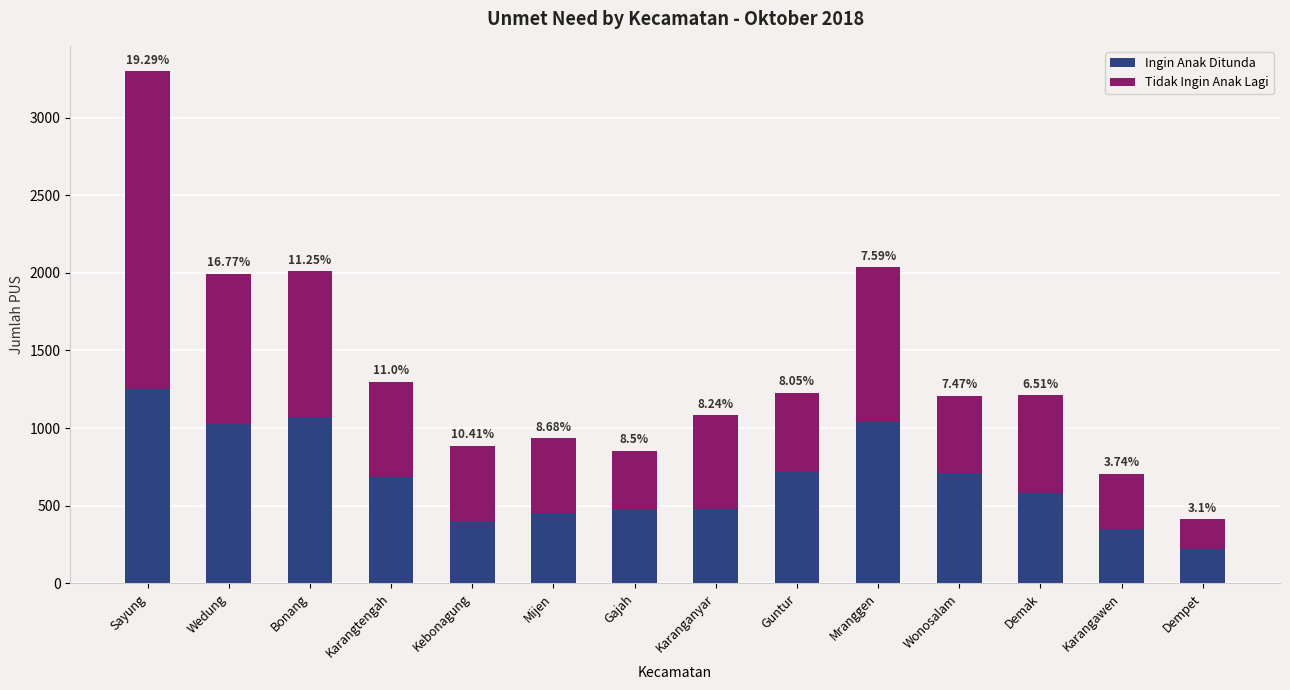

Does the chart contain any negative values?

No